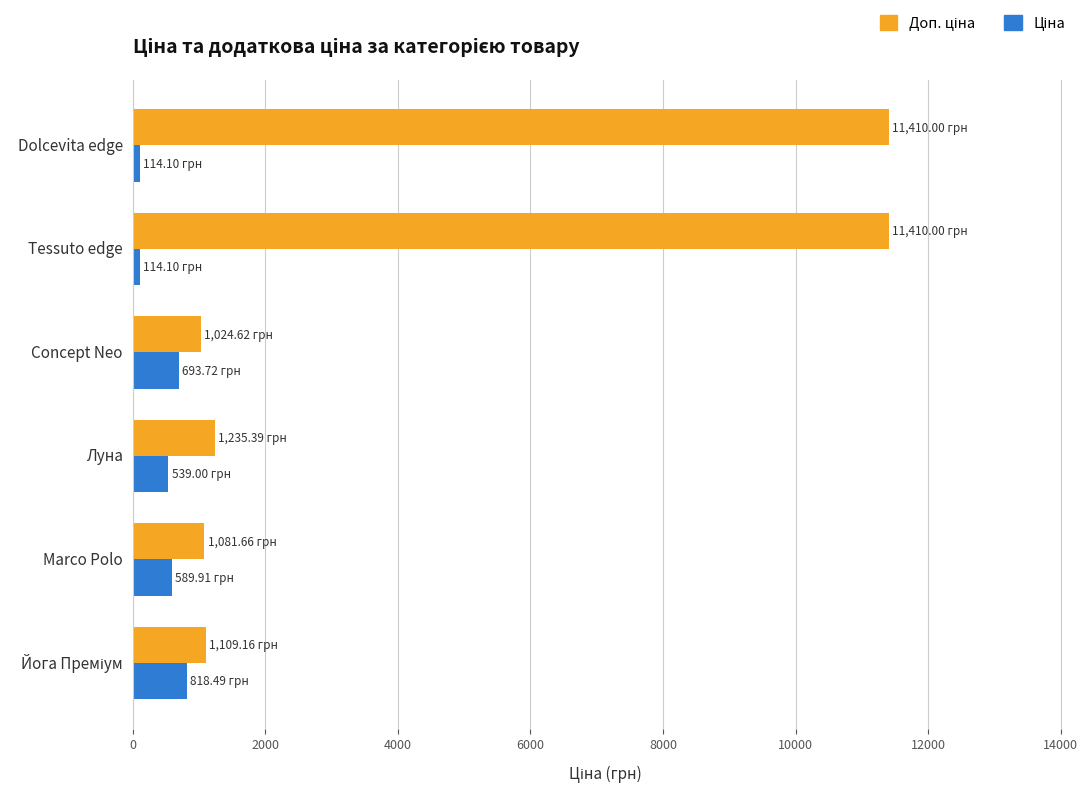

What is the difference between the highest and lowest values at Concept Neo?

330.9